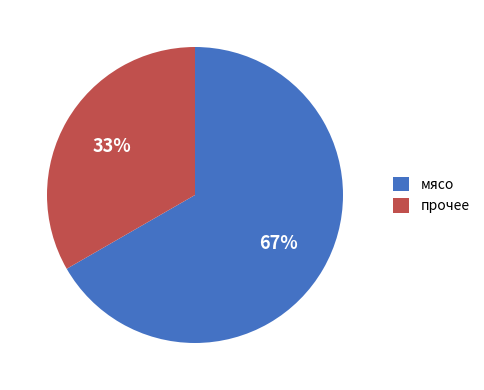

Which has a higher value, мясо or прочее?

мясо